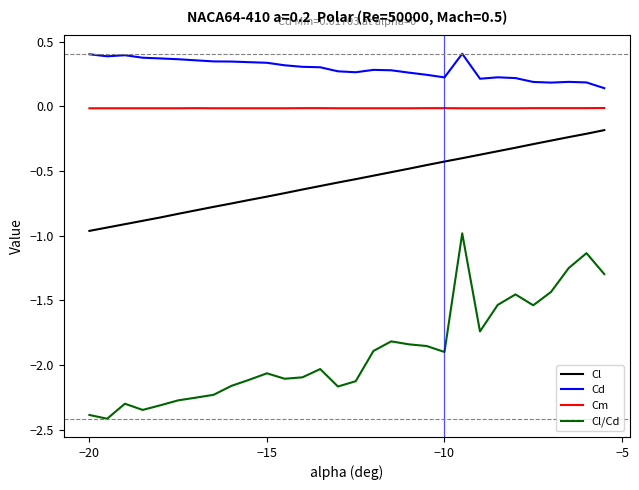

True or false: Cl/Cd and Cm intersect in this chart.

False